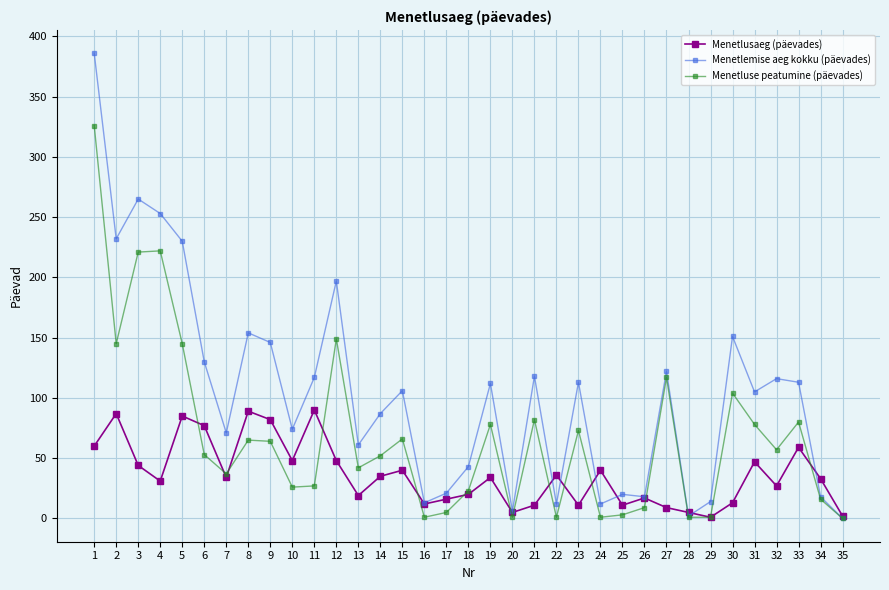

What is the spread (max minus min) of values at 8?

89